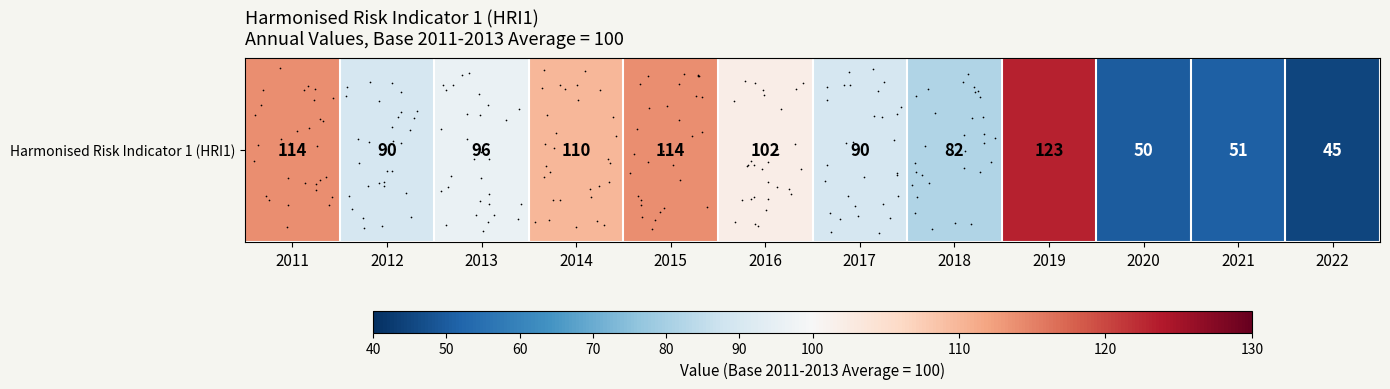

How many values are below 96?

6